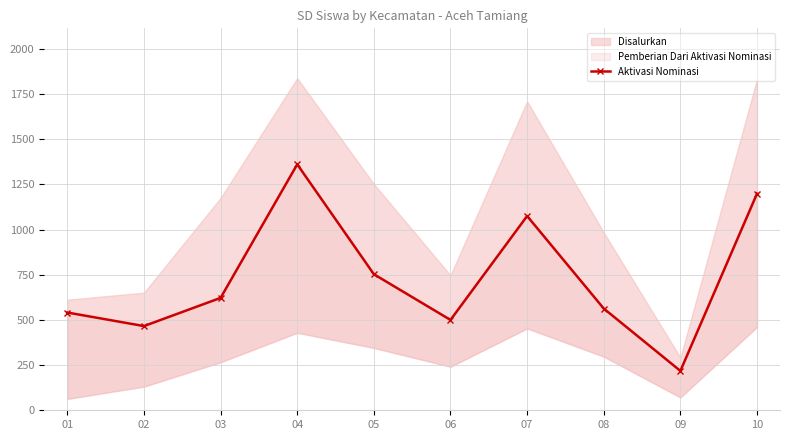

How many points are higher than both their immediate neighbors (excluding endpoints)?

2